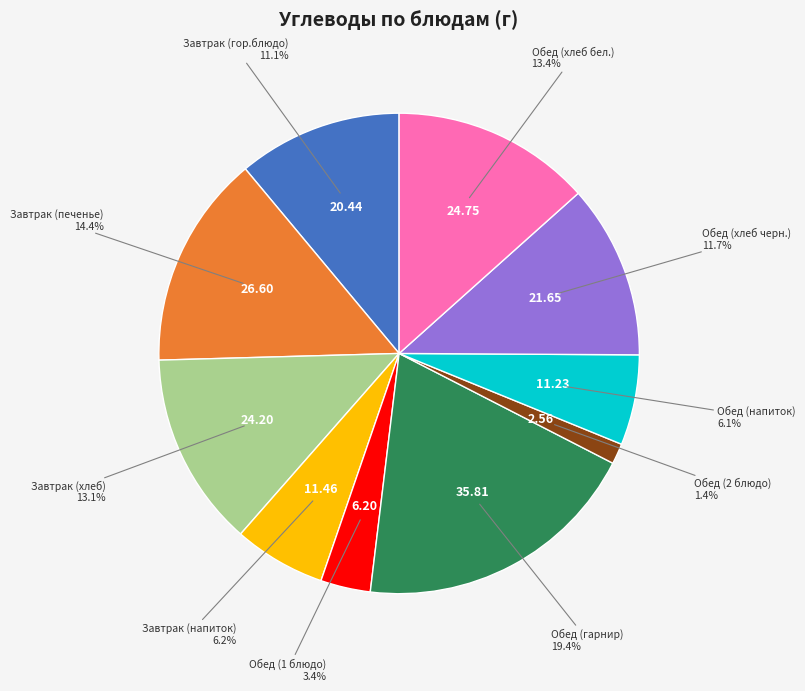

Count the number of slices in the pie.

10